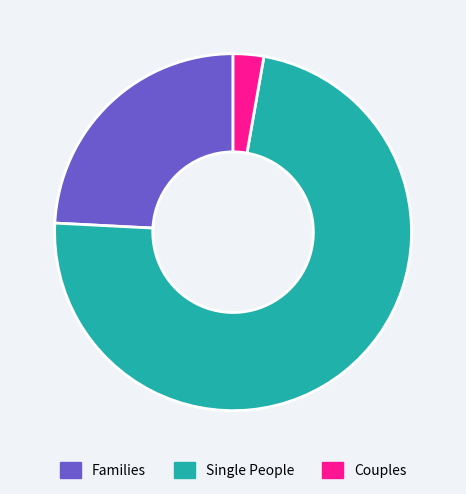

What is the ratio of the value at Families to the value at Couples?

8.7